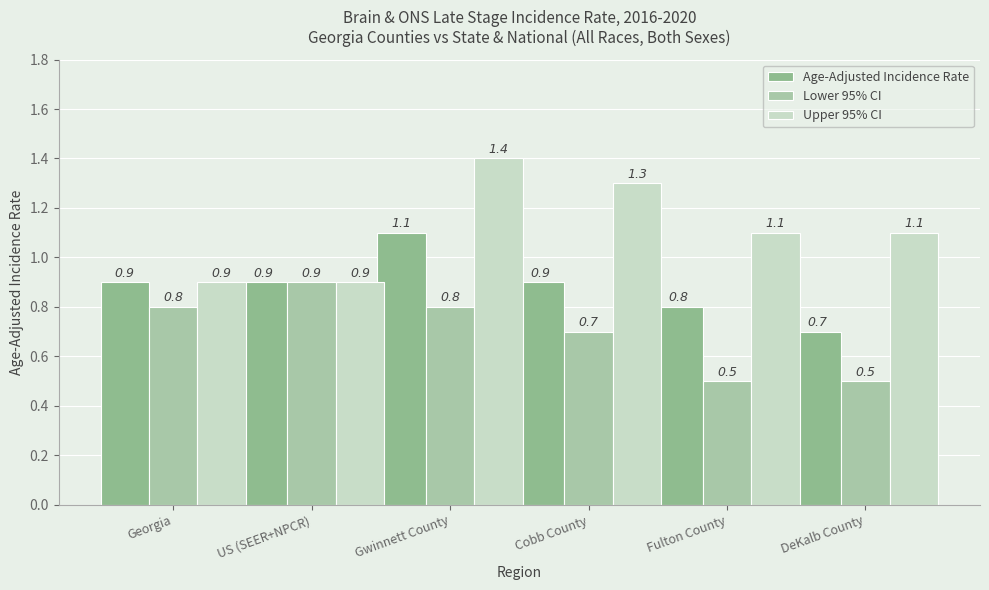

What is the highest value of the Age-Adjusted Incidence Rate series?

1.1